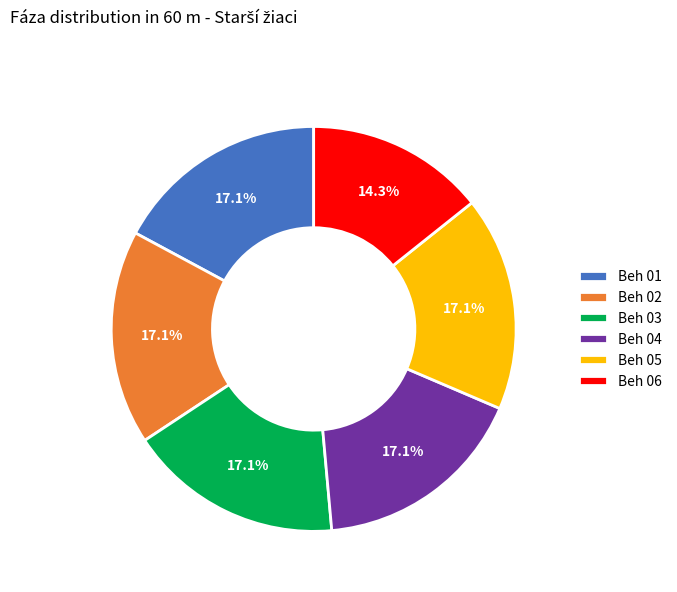

Between Beh 06 and Beh 02, which is larger?

Beh 02